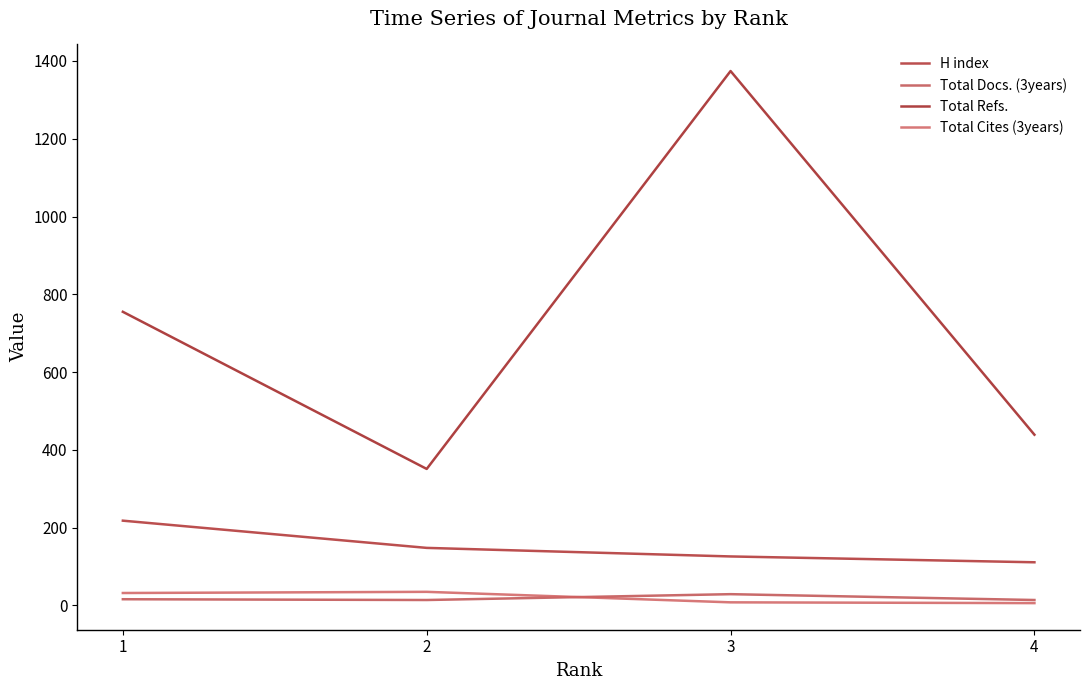

Rank the series at 2 from highest to lowest value.

Total Refs., H index, Total Cites (3years), Total Docs. (3years)